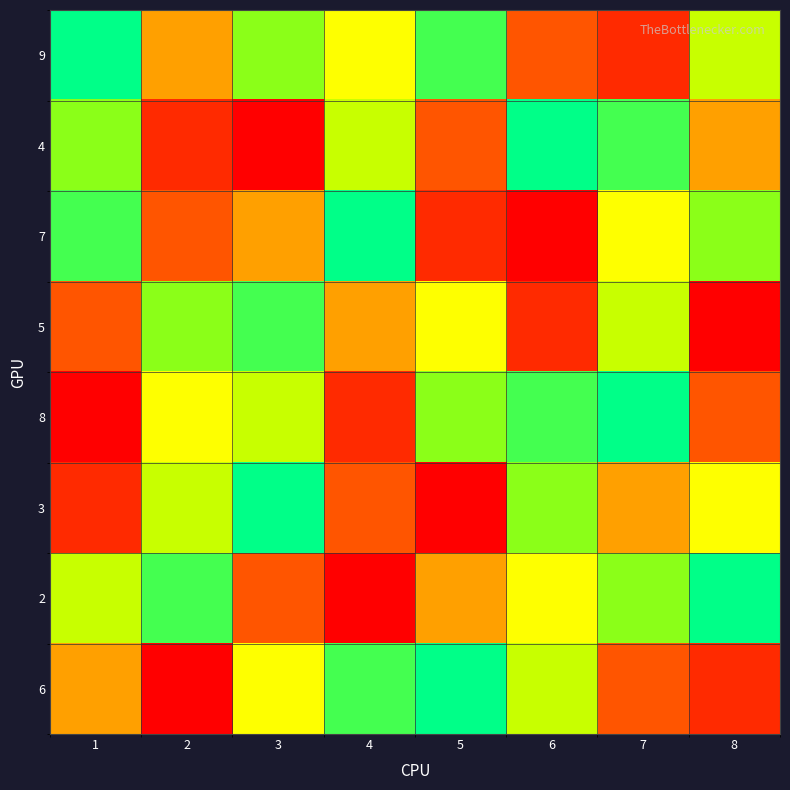

List the series in order of their peak value, lowest first.

5, 9, 4, 7, 8, 3, 2, 6